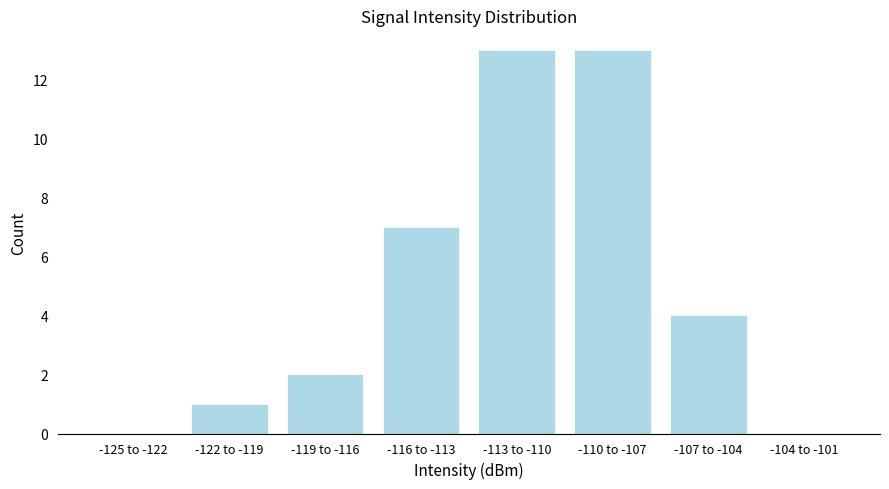

Reading right to left, list all the values displayed in this chart.

-104 to -101=0	-107 to -104=4	-110 to -107=13	-113 to -110=13	-116 to -113=7	-119 to -116=2	-122 to -119=1	-125 to -122=0